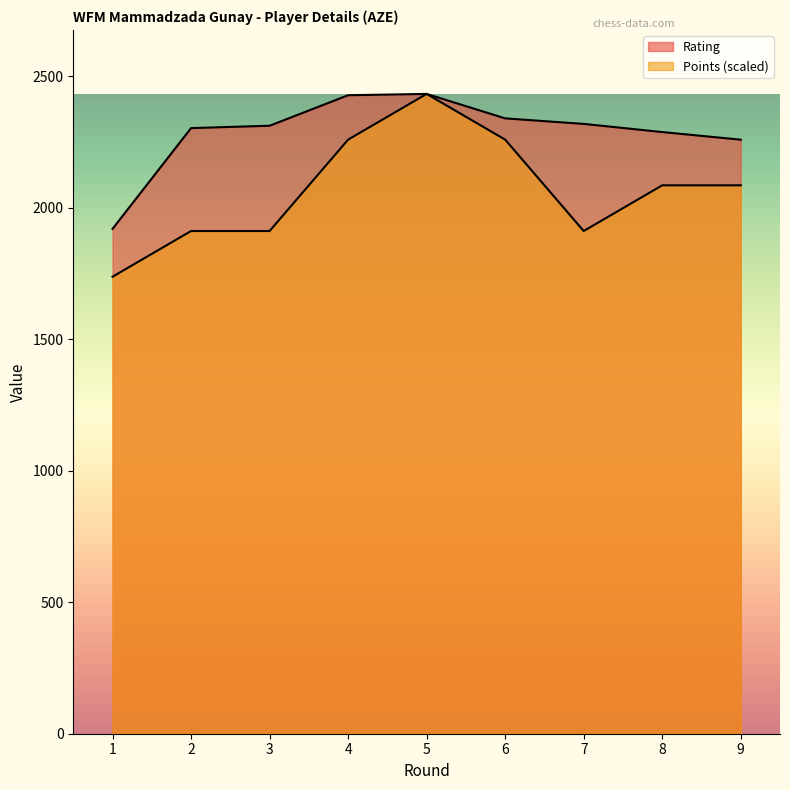

Does the chart have visible grid lines?

No